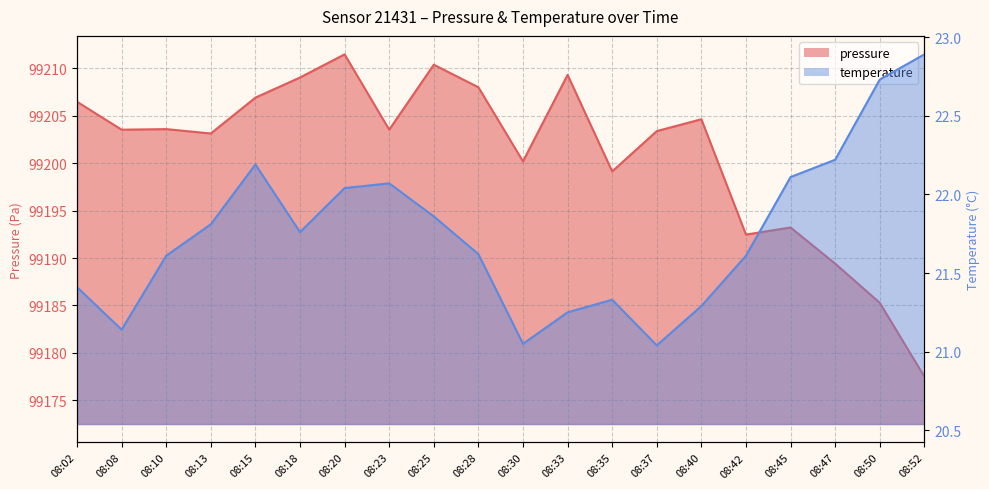

What is the sum of the pressure values at 08:25 and 08:08?

198413.9